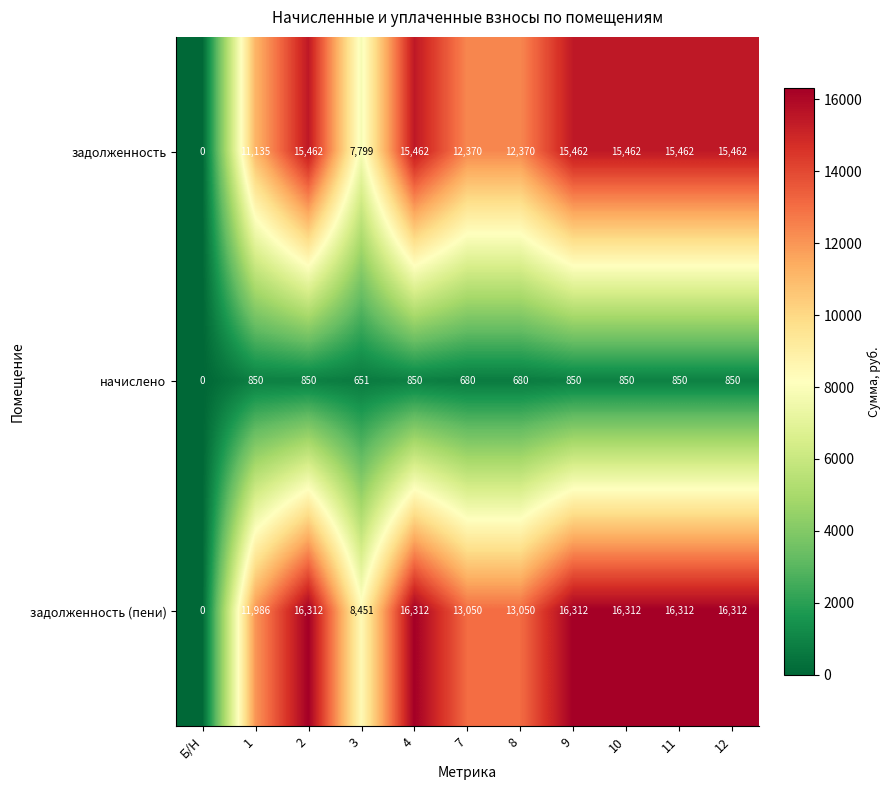

The начислено series shows 850 at 12. True or false?

True